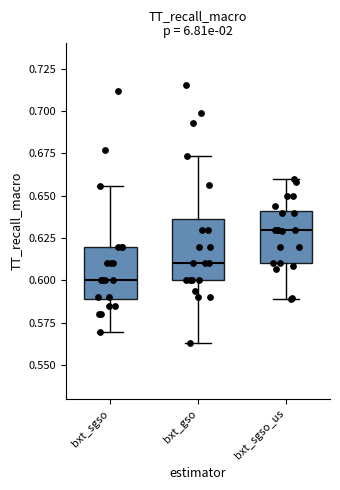

Which box is the tallest, from its lower edge to its upper edge?

bxt_gso